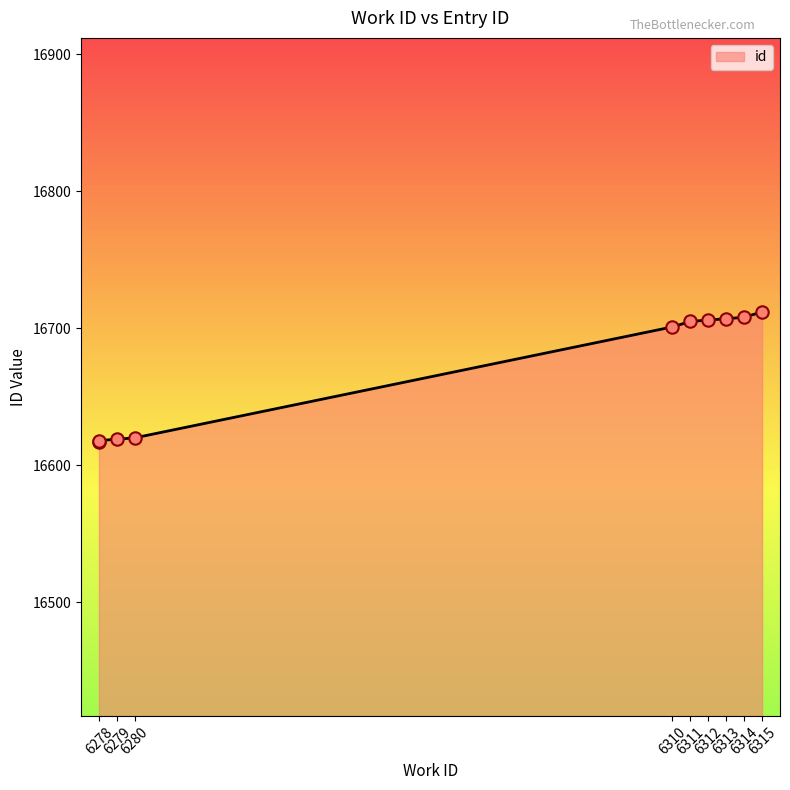

Which has a higher value, 6279 or 6314?

6314